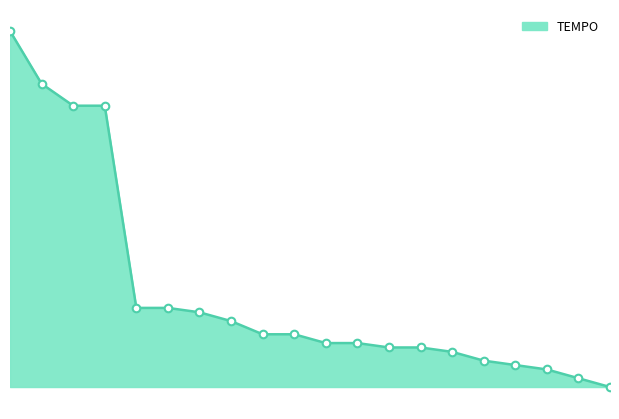

Does the chart have visible grid lines?

No